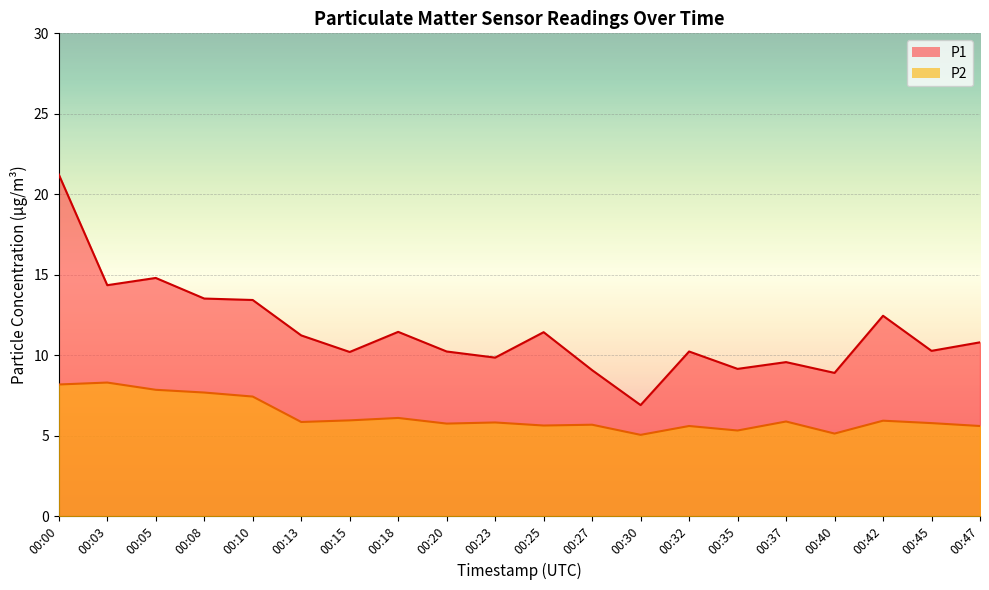

Reading right to left, transcribe all the data shown in this chart.

P1: 10.8	10.3	12.4	8.9	9.6	9.2	10.2	6.9	9.1	11.4	9.8	10.2	11.4	10.2	11.2	13.4	13.5	14.8	14.3	21.2
P2: 5.6	5.8	5.9	5.1	5.9	5.3	5.6	5.0	5.7	5.6	5.8	5.8	6.1	6.0	5.8	7.4	7.7	7.8	8.3	8.2